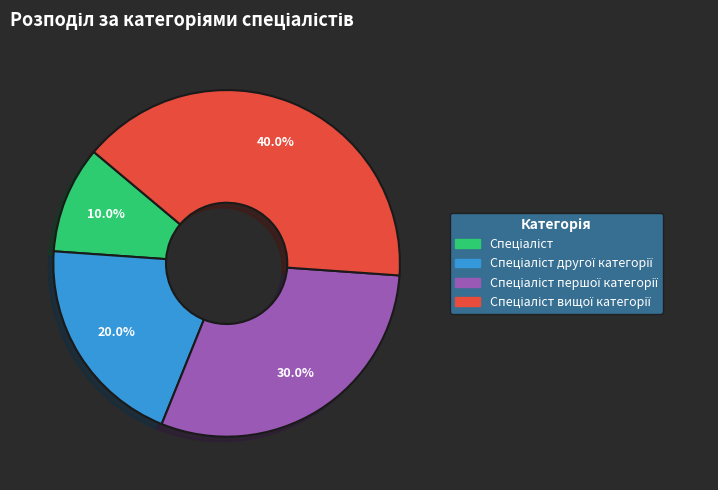

Does any single category account for the majority?

No